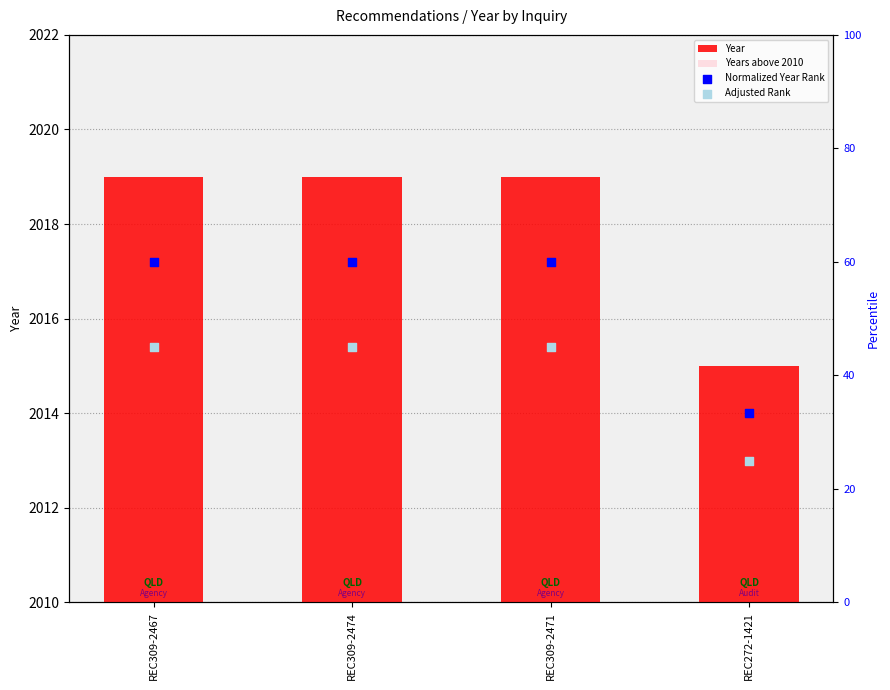

At which category is the sum across all series the highest?

REC309-2467